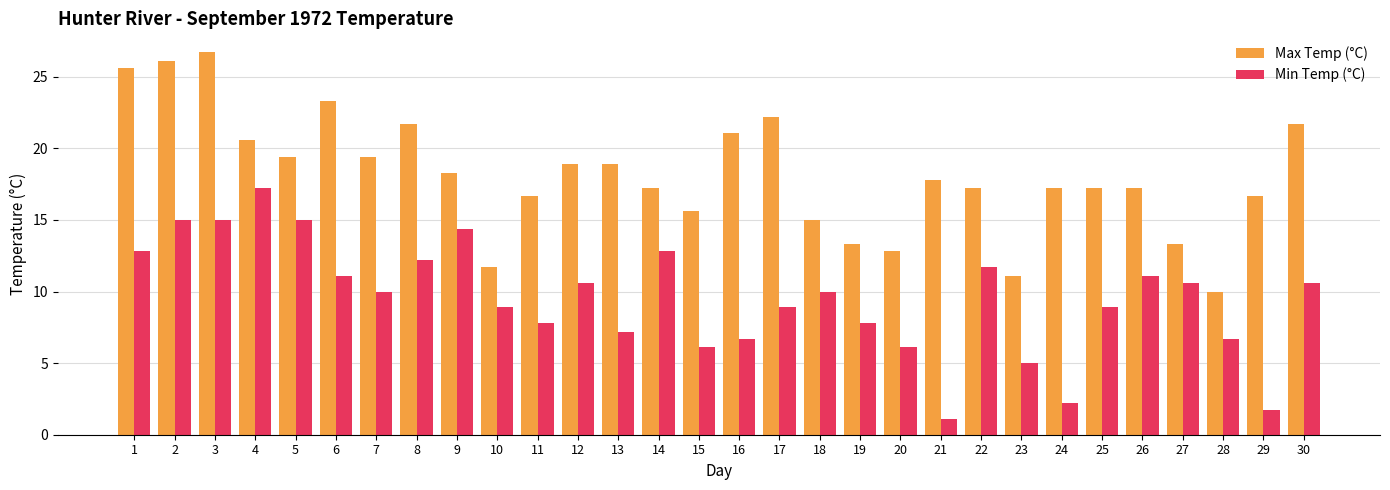

Reading left to right, transcribe all the data shown in this chart.

Max Temp (°C): 25.6	26.1	26.7	20.6	19.4	23.3	19.4	21.7	18.3	11.7	16.7	18.9	18.9	17.2	15.6	21.1	22.2	15.0	13.3	12.8	17.8	17.2	11.1	17.2	17.2	17.2	13.3	10.0	16.7	21.7
Min Temp (°C): 12.8	15.0	15.0	17.2	15.0	11.1	10.0	12.2	14.4	8.9	7.8	10.6	7.2	12.8	6.1	6.7	8.9	10.0	7.8	6.1	1.1	11.7	5.0	2.2	8.9	11.1	10.6	6.7	1.7	10.6